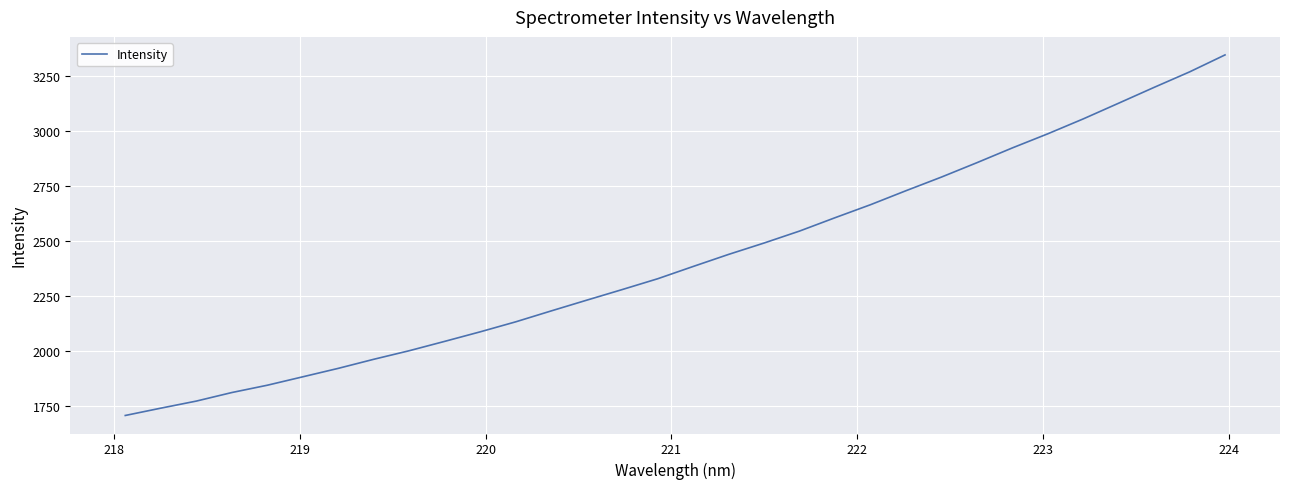

What is the smallest value displayed?

1708.6